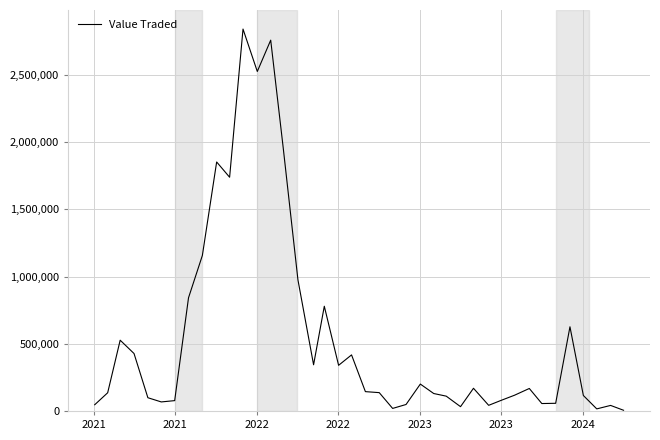

What is the greatest value displayed?

2841757